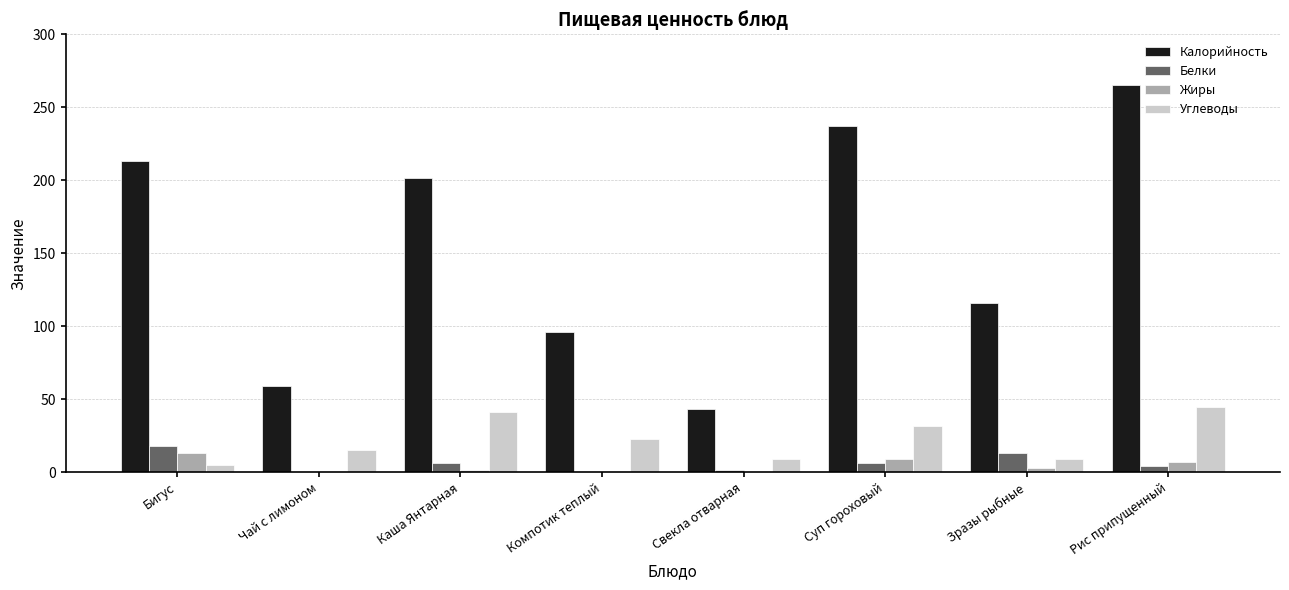

What is the maximum value for Жиры?

13.3